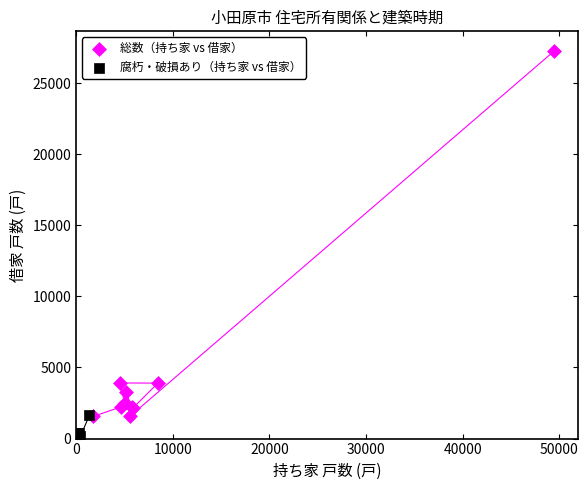

Which series has the largest Y range (max minus min)?

総数（持ち家 vs 借家）